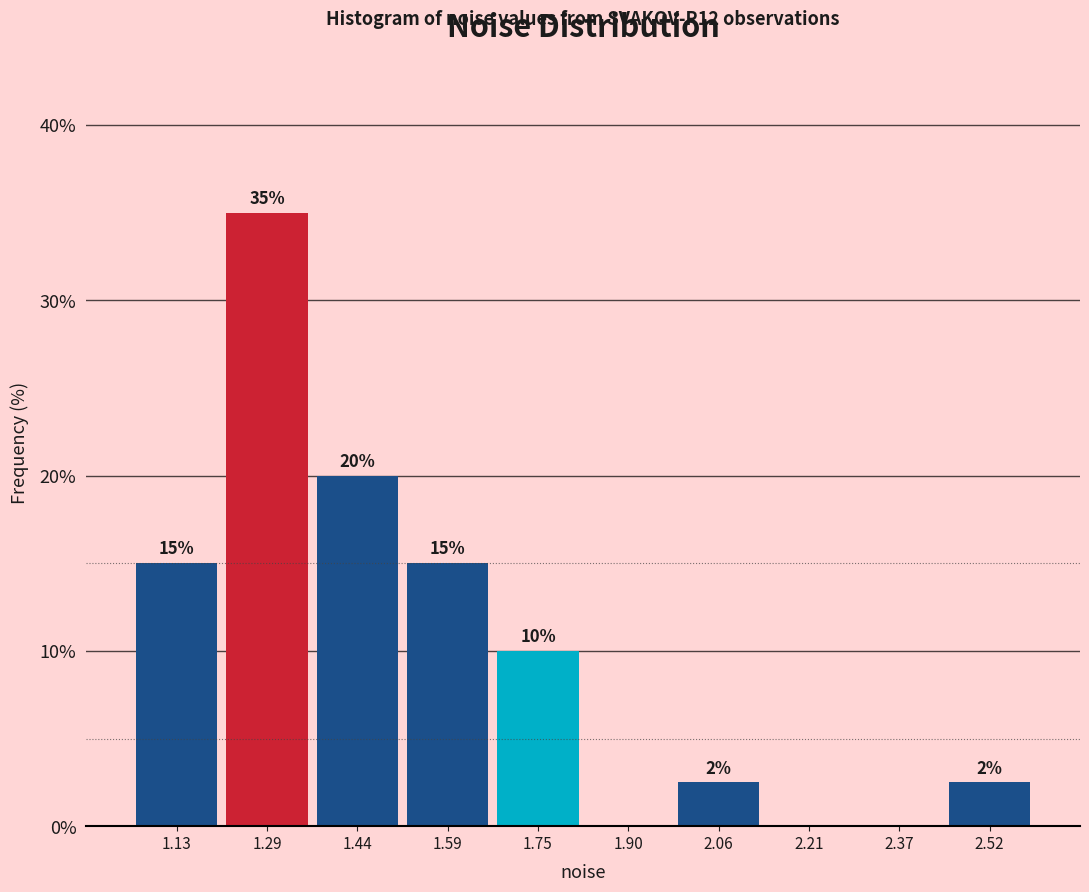

Over which range of the x-axis is the bar tallest?

1.20 to 1.36